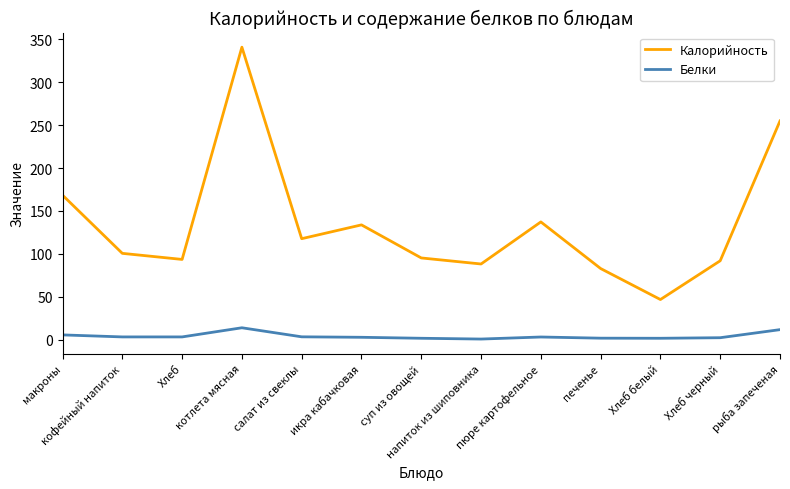

What is the highest value of the Калорийность series?

341.0